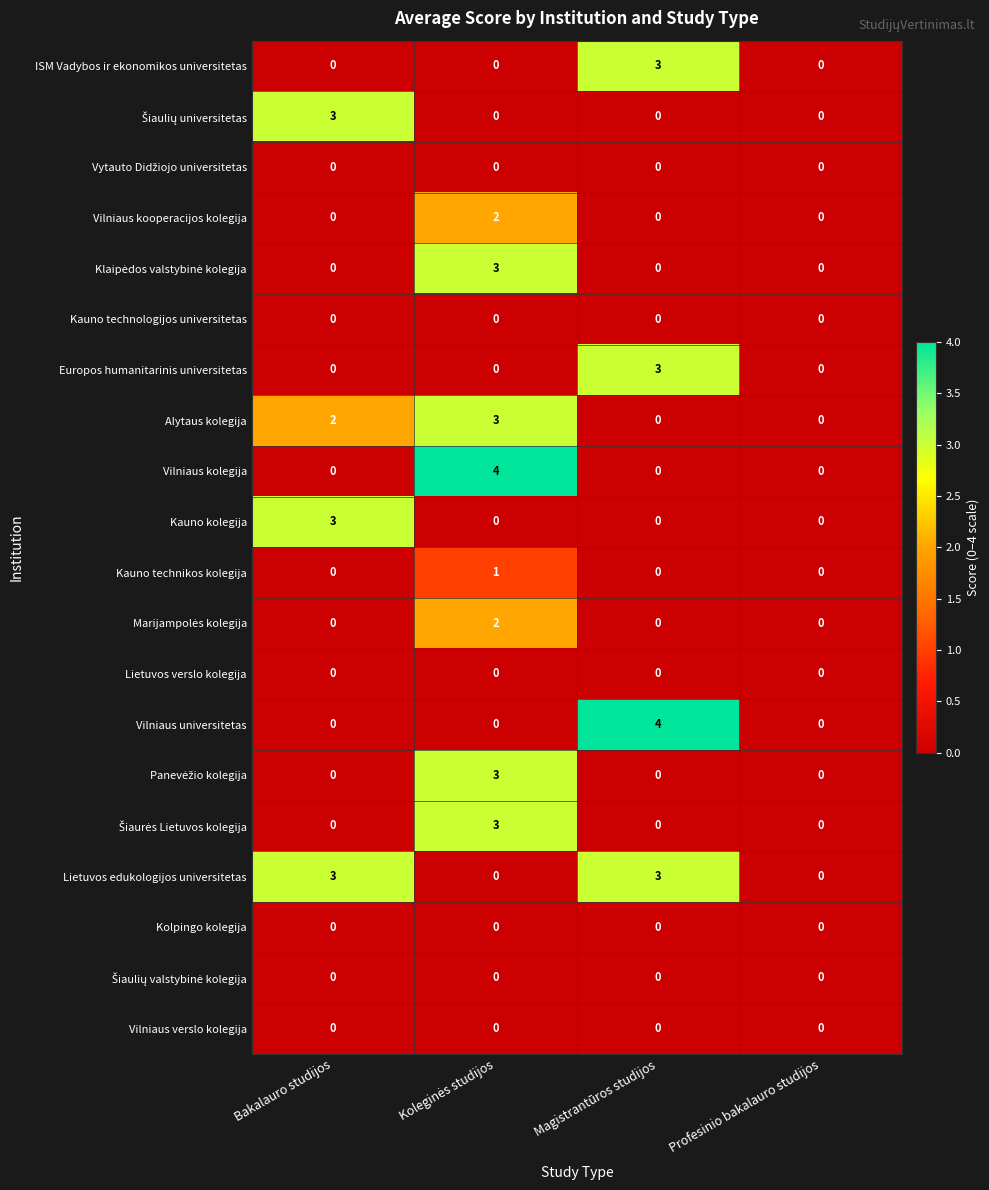

How many distinct data groups are displayed?

20